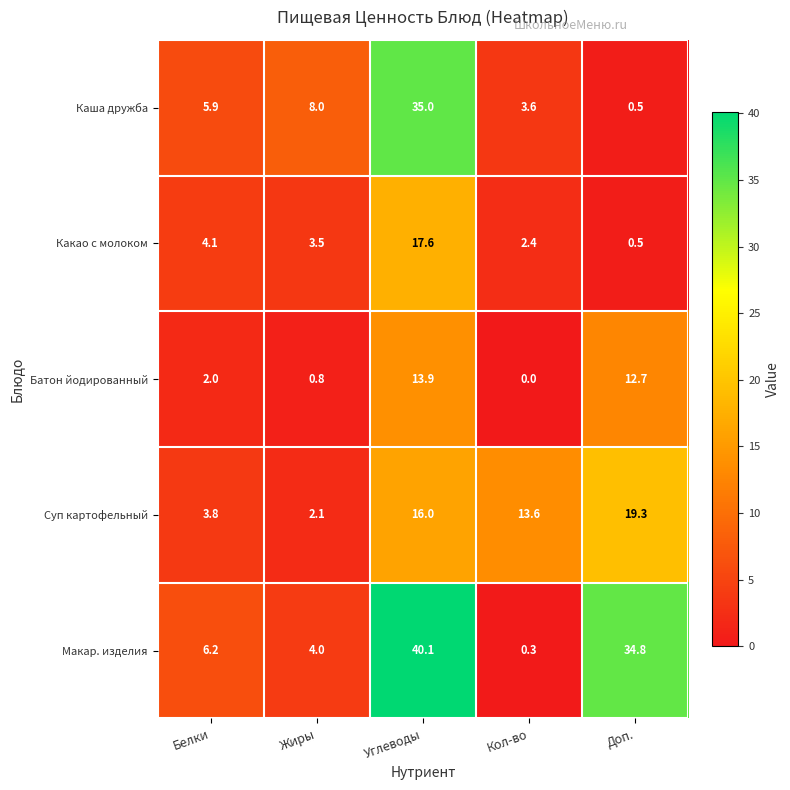

Reading right to left, what are all the values shown in this chart?

Каша дружба: 0.5	3.6	35.0	8.0	5.9
Какао с молоком: 0.5	2.4	17.6	3.5	4.1
Батон йодированный: 12.7	0.0	13.9	0.8	2.0
Суп картофельный: 19.3	13.6	16.0	2.1	3.8
Макар. изделия: 34.8	0.3	40.1	4.0	6.2